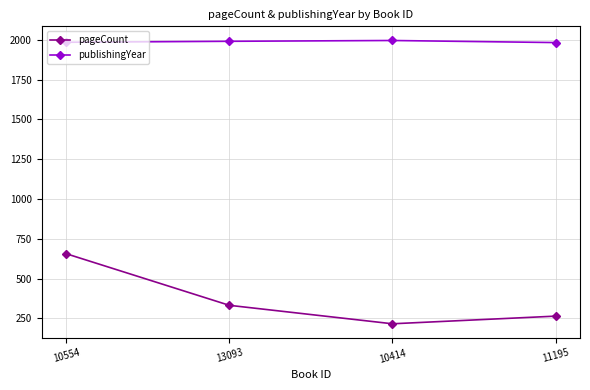

List the series in order of their peak value, highest first.

publishingYear, pageCount